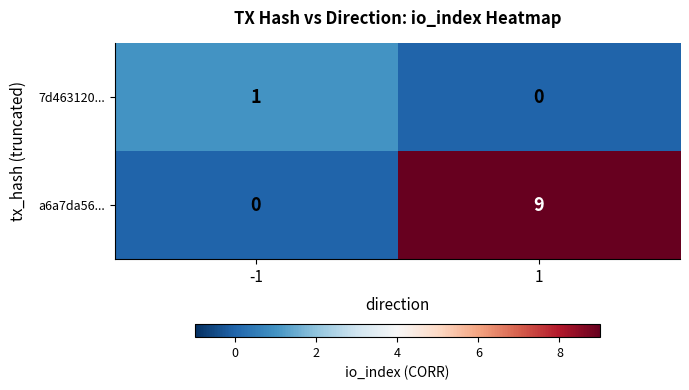

What is the total value across all series at -1?

1